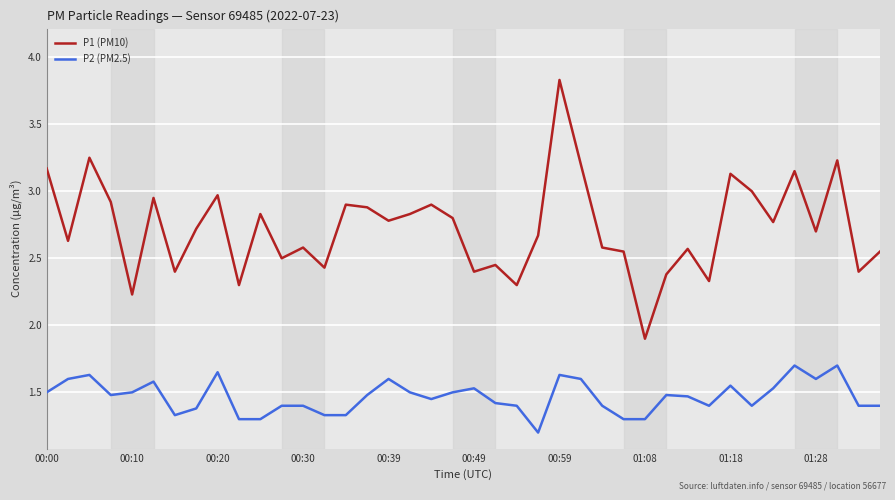

What is the greatest value displayed?

3.8